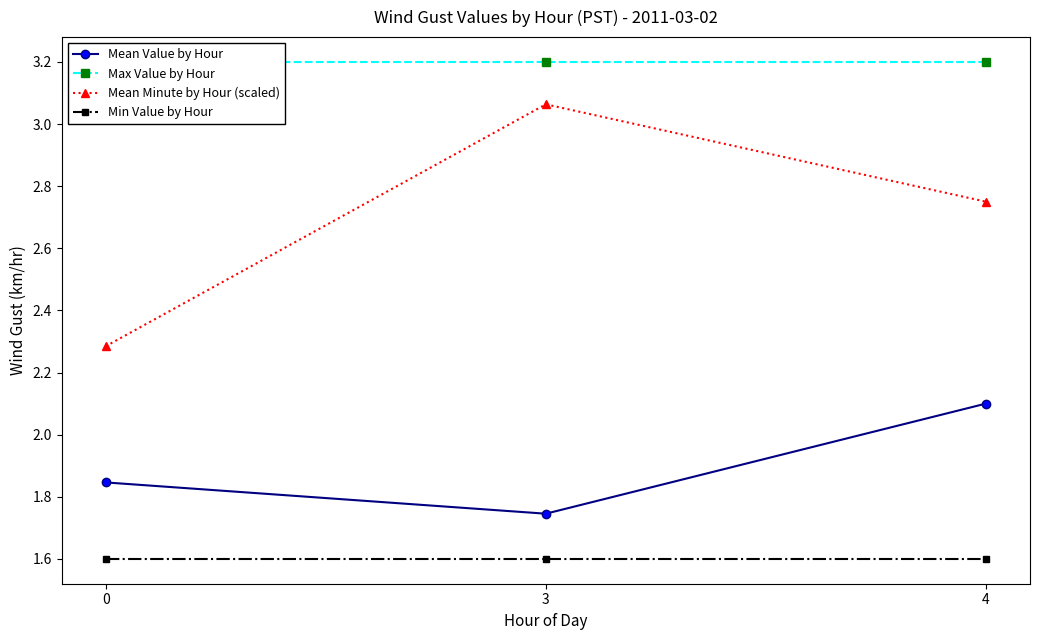

What is the value of the Mean Minute by Hour (scaled) point at the 1st from the left?

2.3